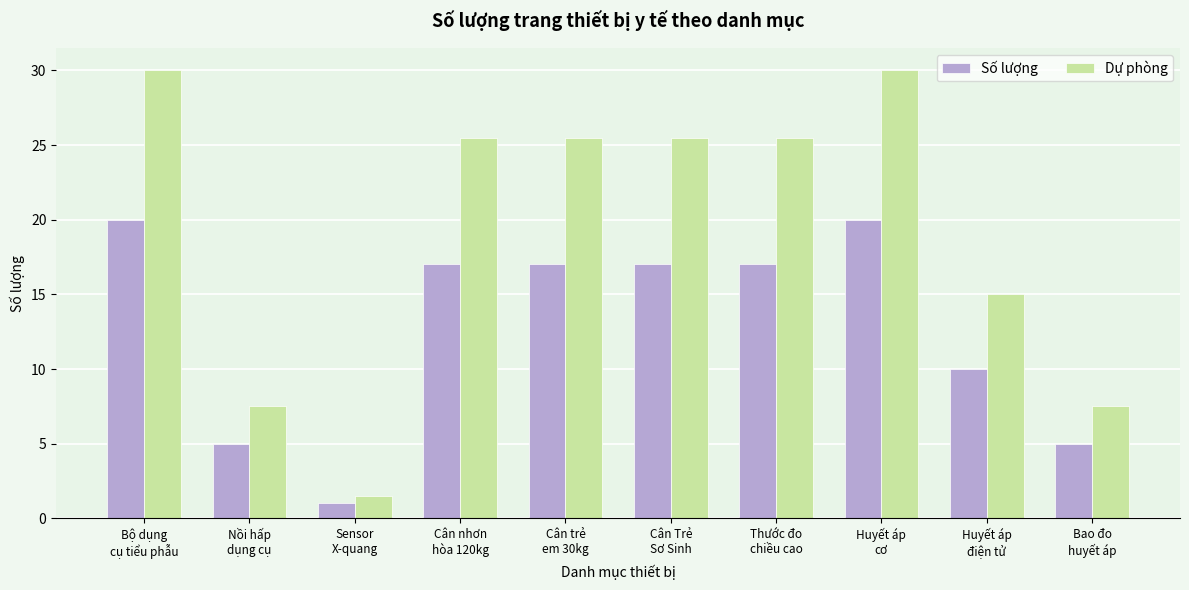

What is the value of the Số lượng bar at the 2nd from the left?

5.0